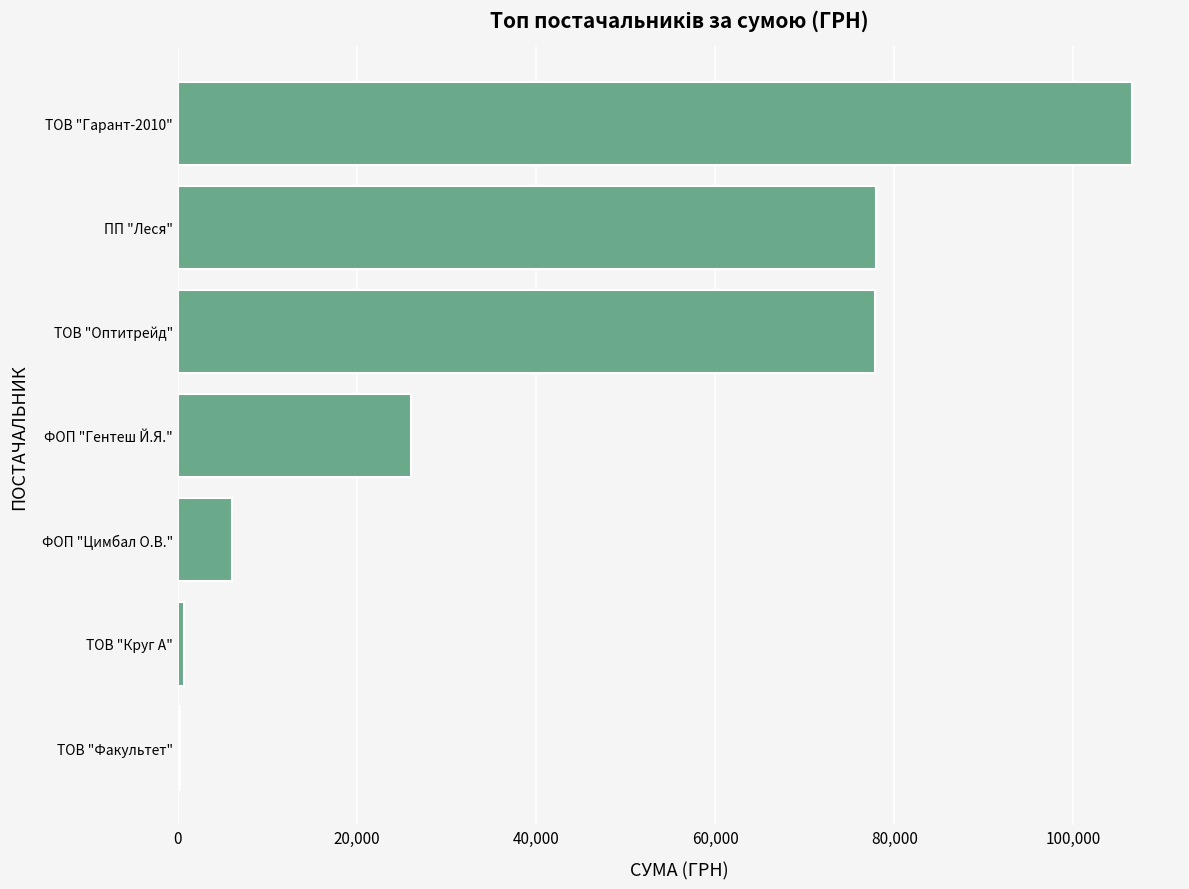

What is the sum of the values at ПП "Леся" and ТОВ "Оптитрейд"?

155779.8